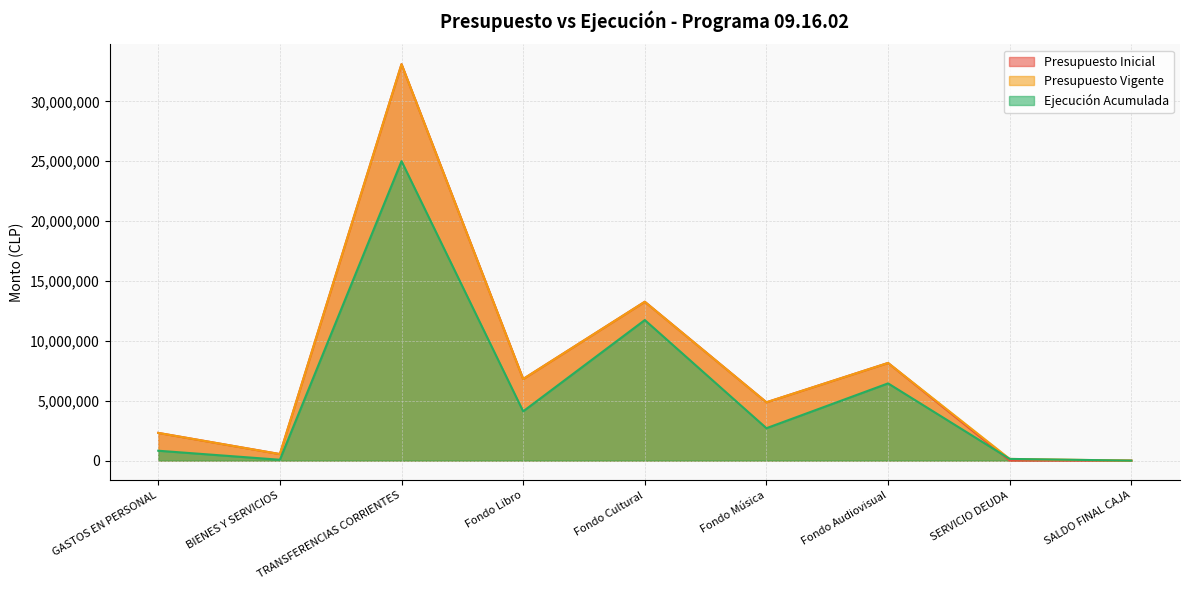

At how many categories does at least one series exceed 27683310?

1